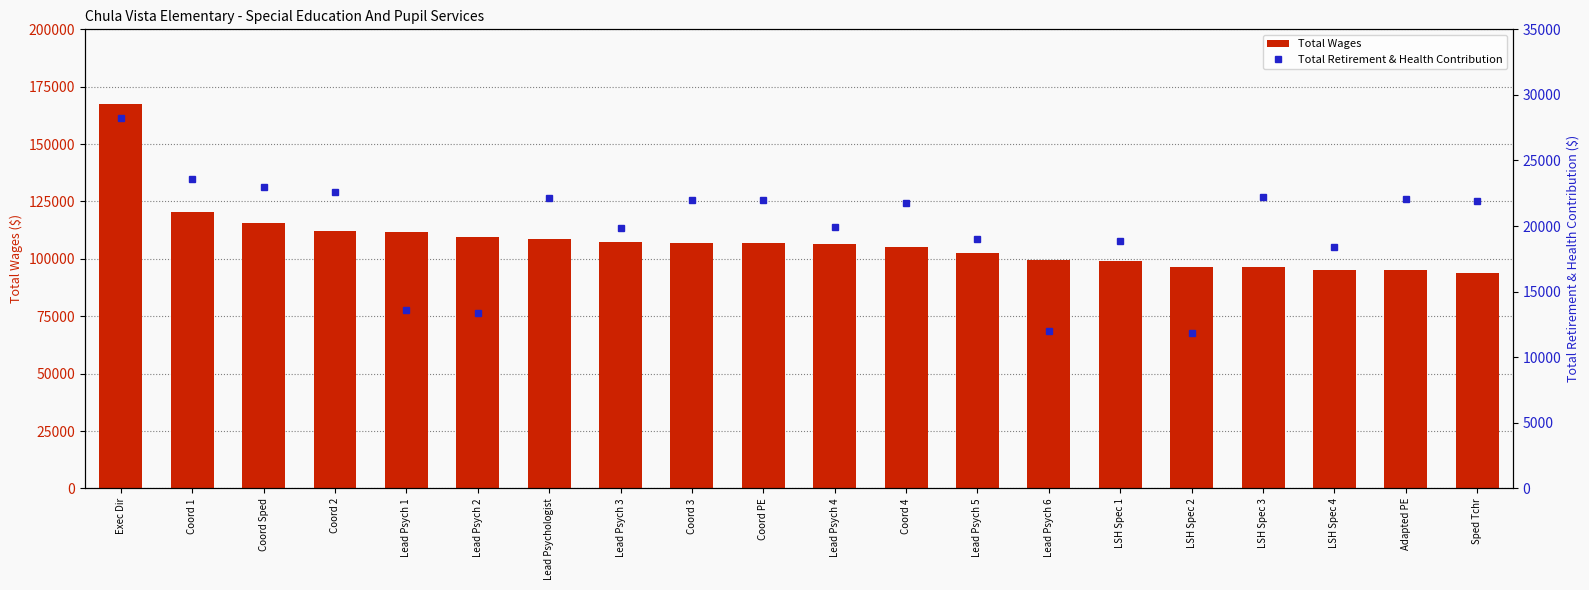

What position from the left is Lead Psych 2?

6